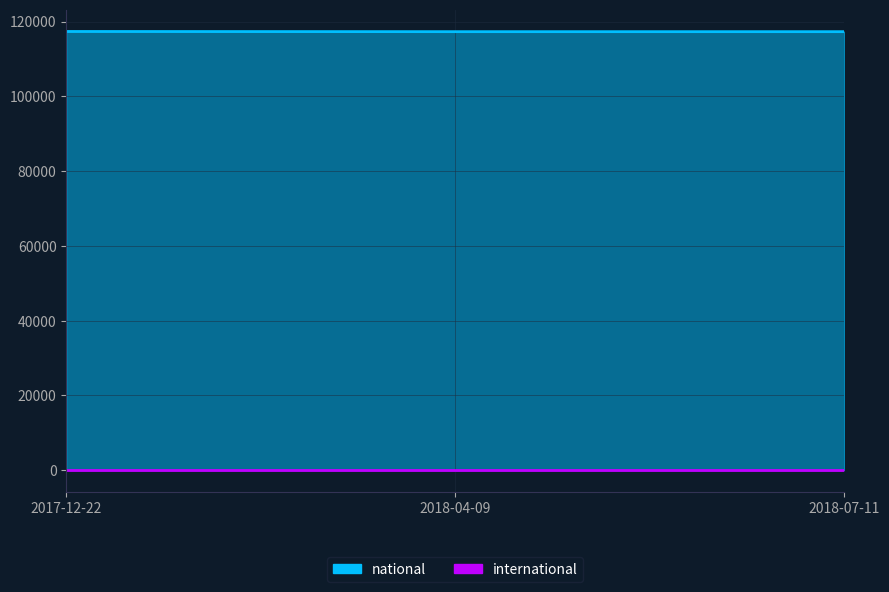

What is the label of the 1st point from the left?

2017-12-22